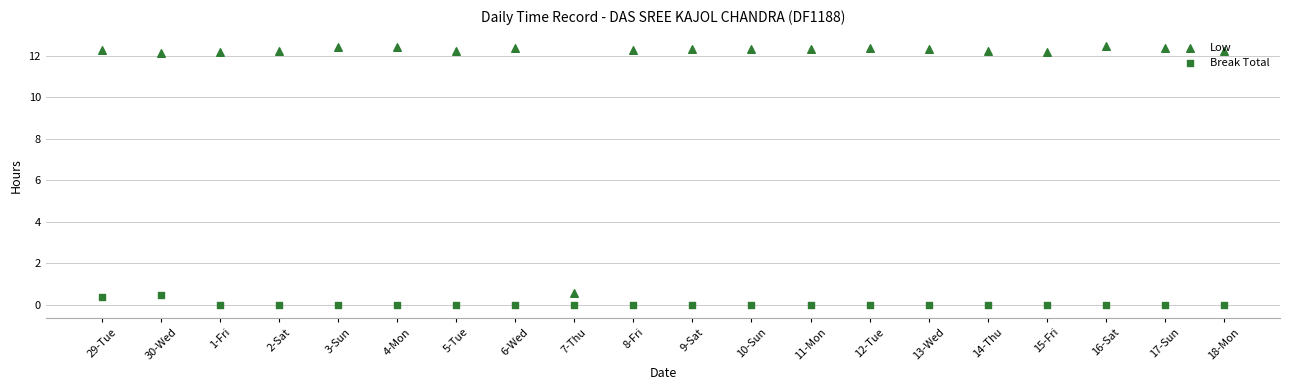

Which series contains the highest Y value?

Low